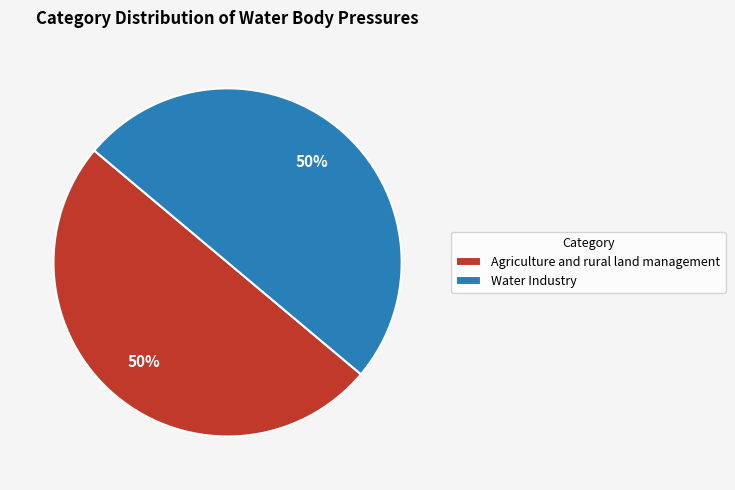

Combined, do Water Industry and Agriculture and rural land management account for over 50%?

Yes